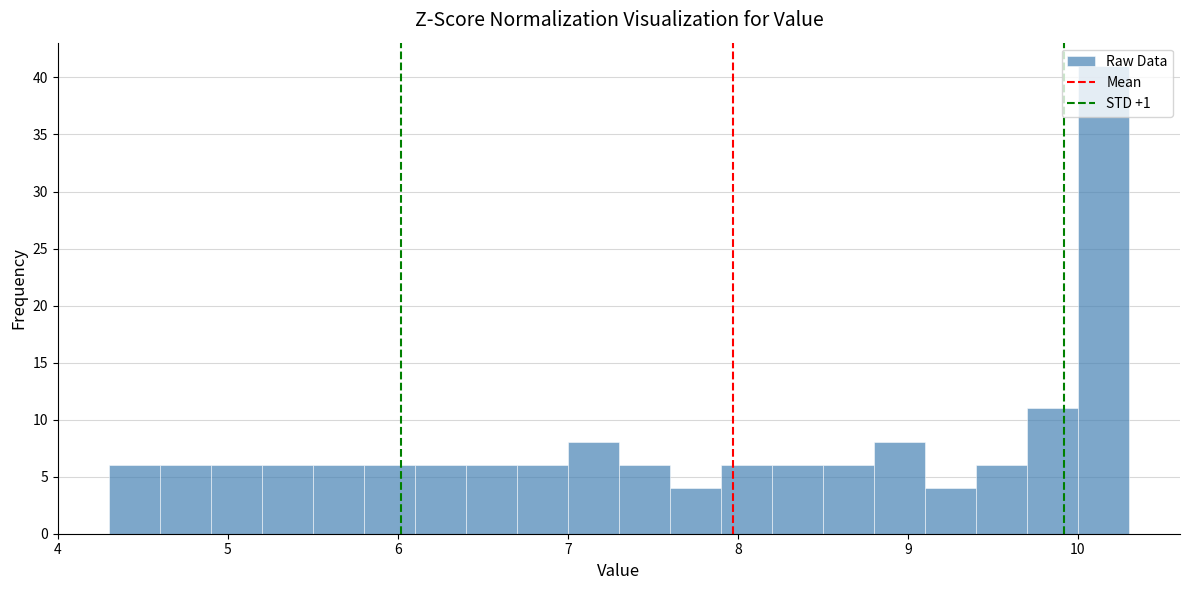

Read against the x-axis, roughly where is the centre of the tallest bar?

10.2